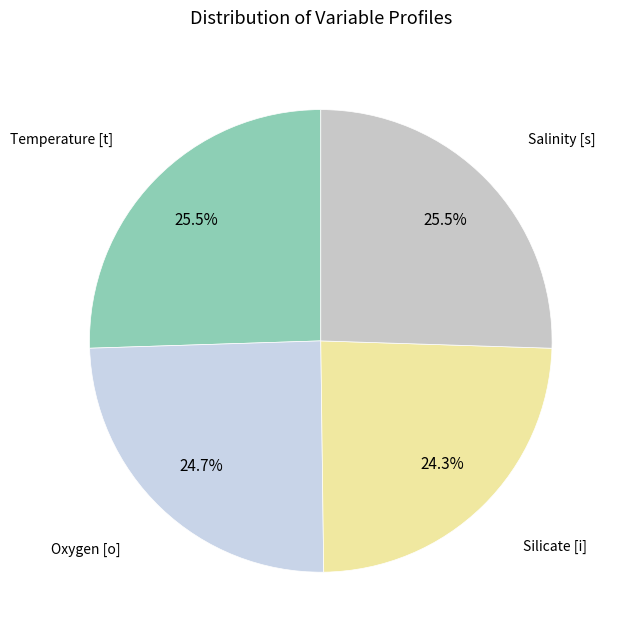

Does any single category account for the majority?

No